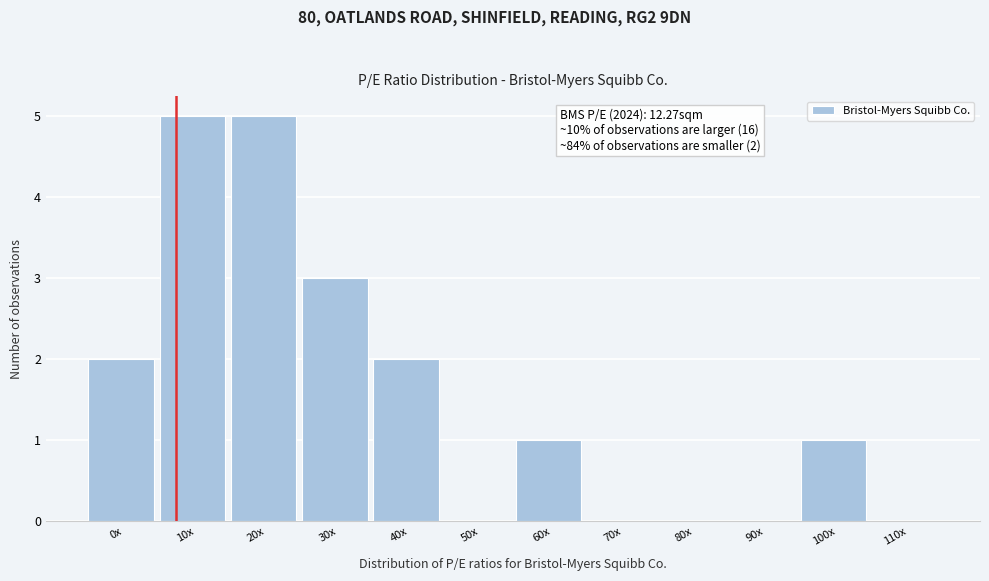

Reading left to right, list all the values displayed in this chart.

0x=2	10x=5	20x=5	30x=3	40x=2	50x=0	60x=1	70x=0	80x=0	90x=0	100x=1	110x=0